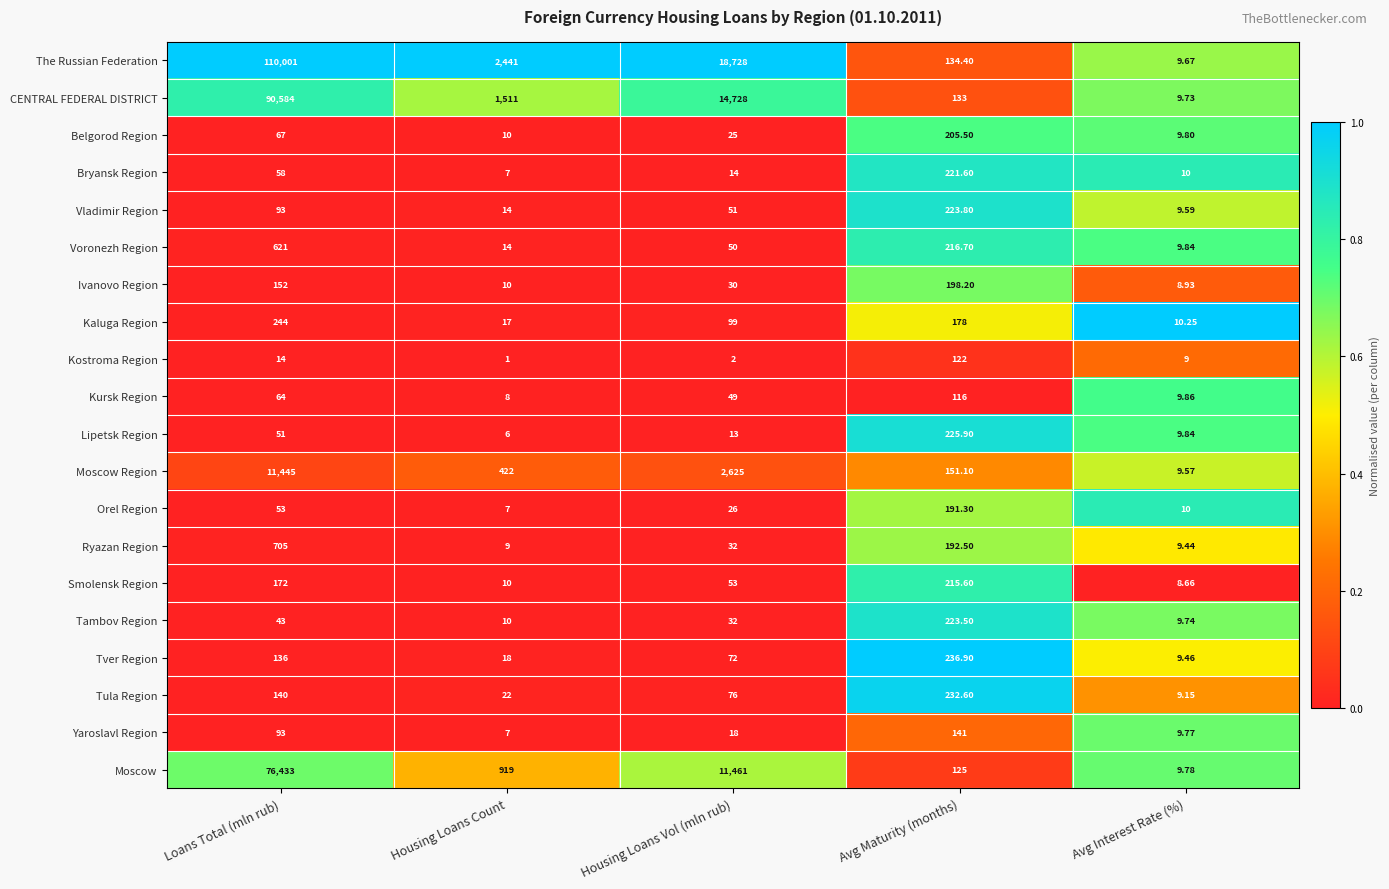

Count the number of data series in this chart.

20